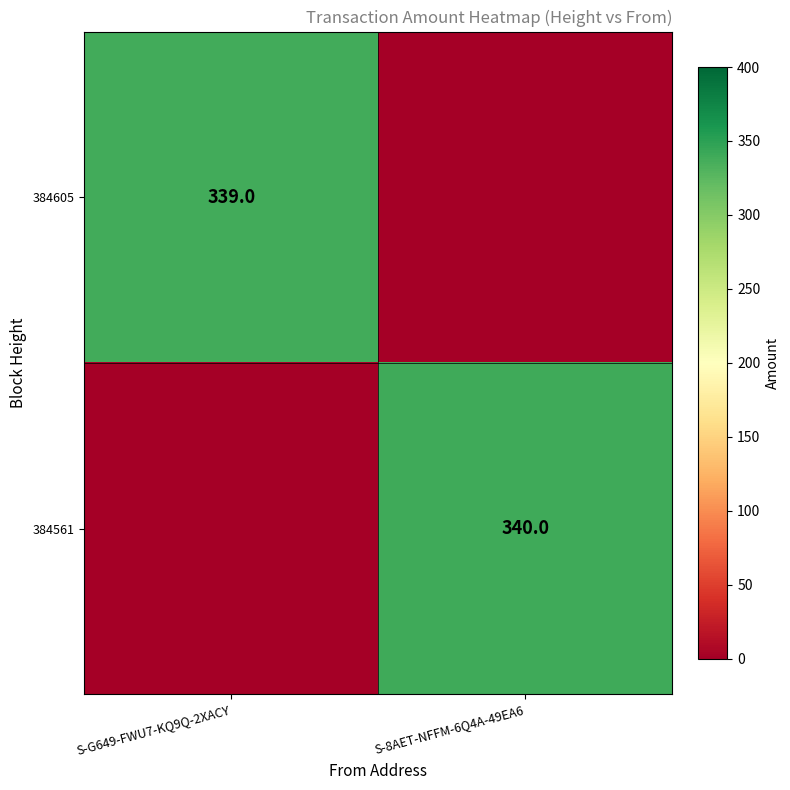

True or false: 384561 has a value of 231 at S-8AET-NFFM-6Q4A-49EA6.

False